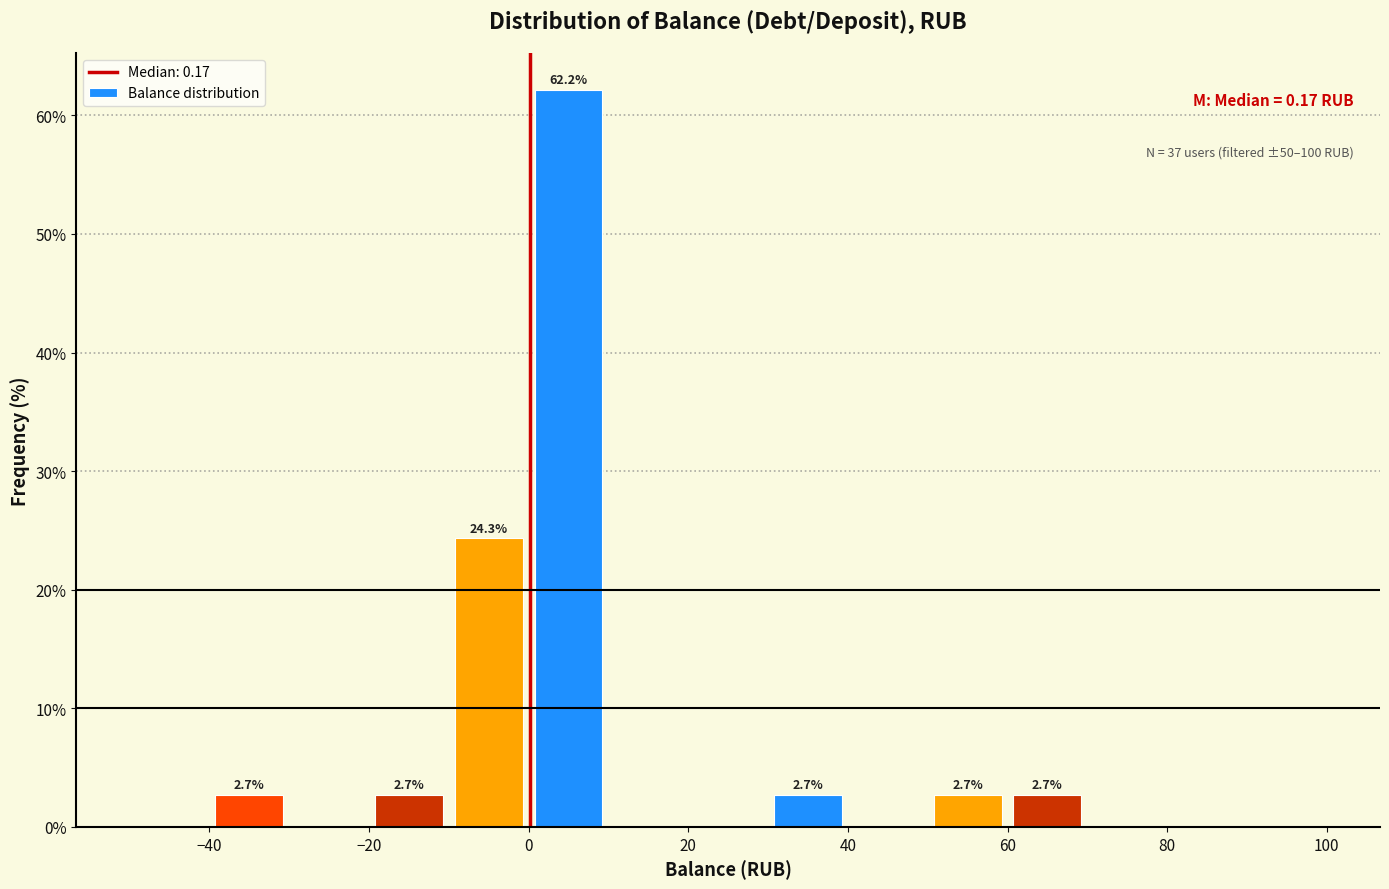

Over which range of the x-axis is the bar tallest?

0 to 10